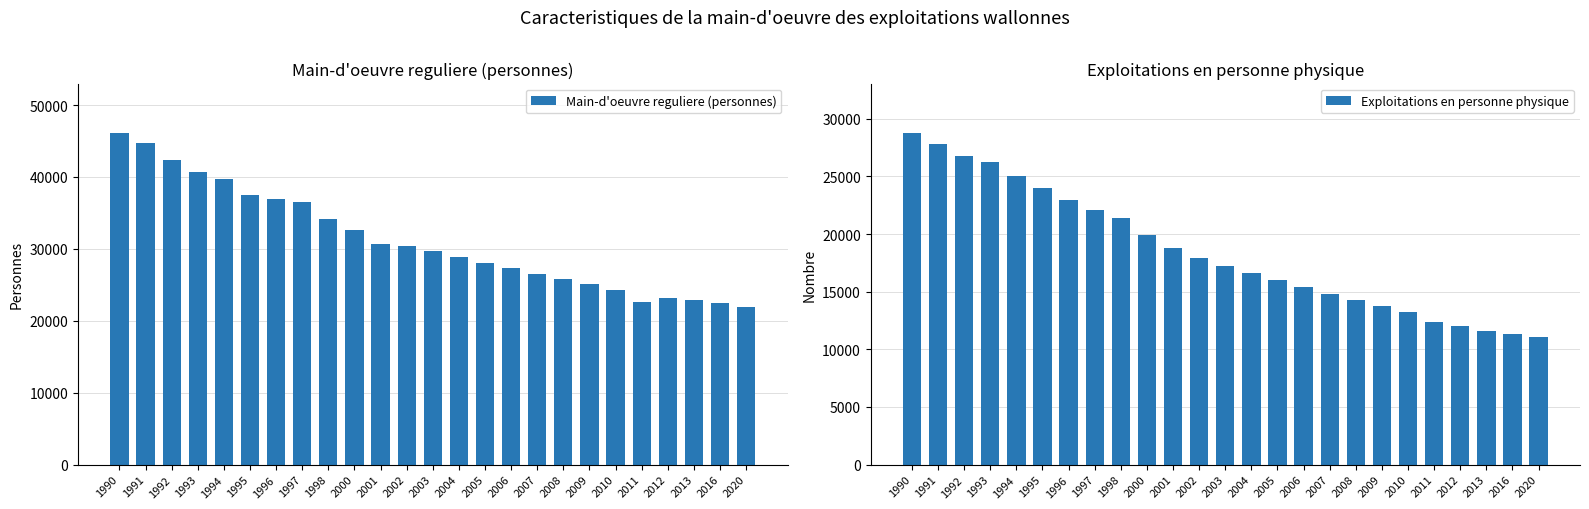

What is the spread (max minus min) of values at 2016?

11094